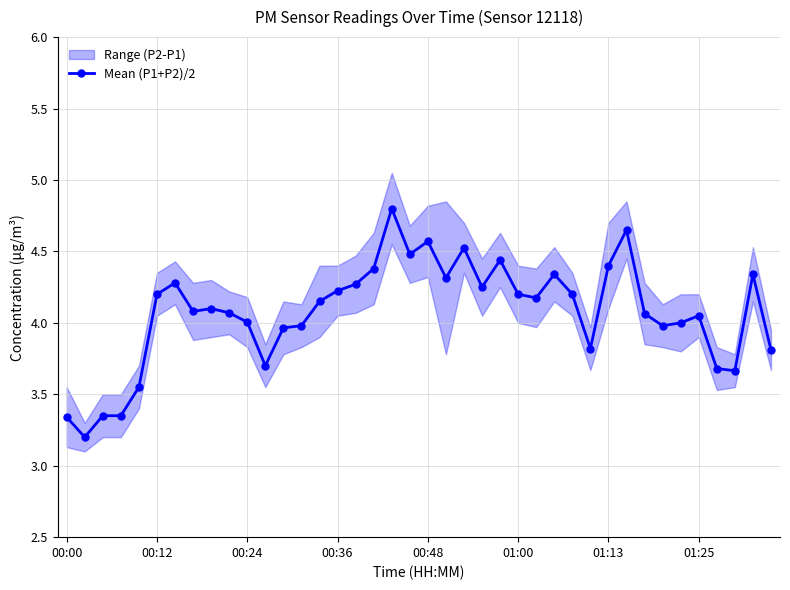

Which has a higher value, 17 or 11?

17